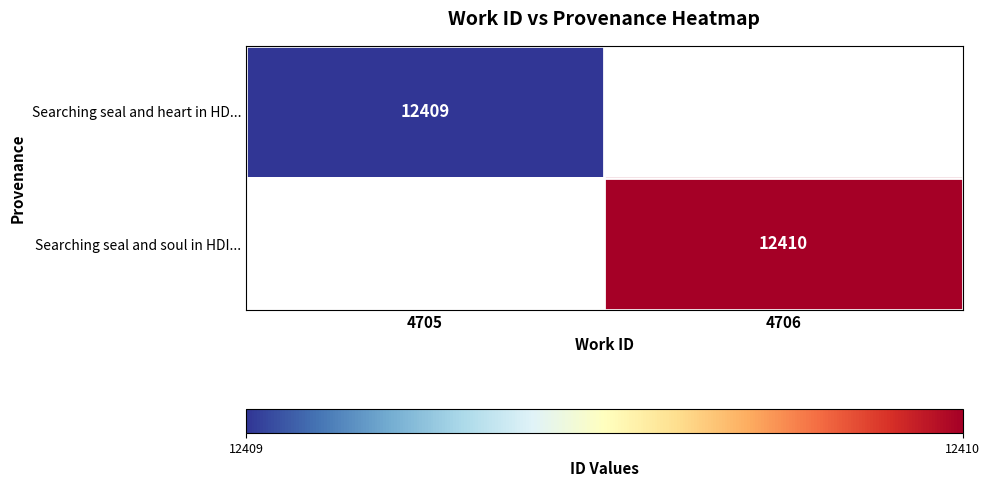

Is the value of Searching seal and soul in HDI... at 4706 greater than the value of Searching seal and heart in HD... at 4706?

No